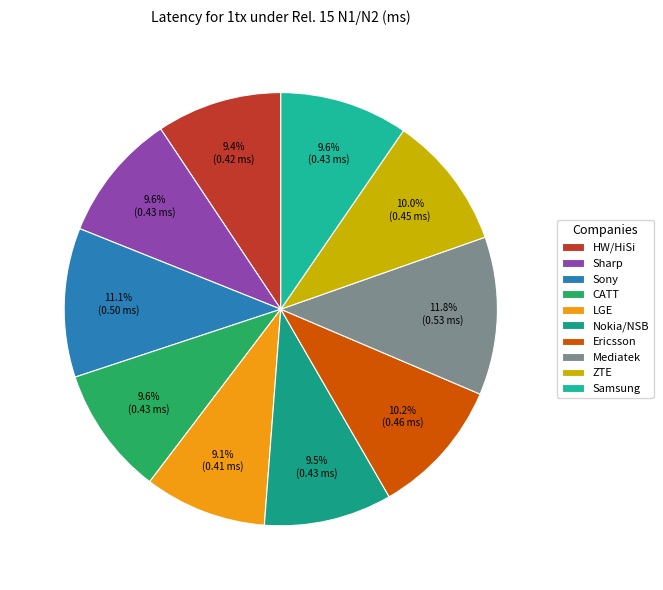

Is there any slice that represents more than half of the pie?

No